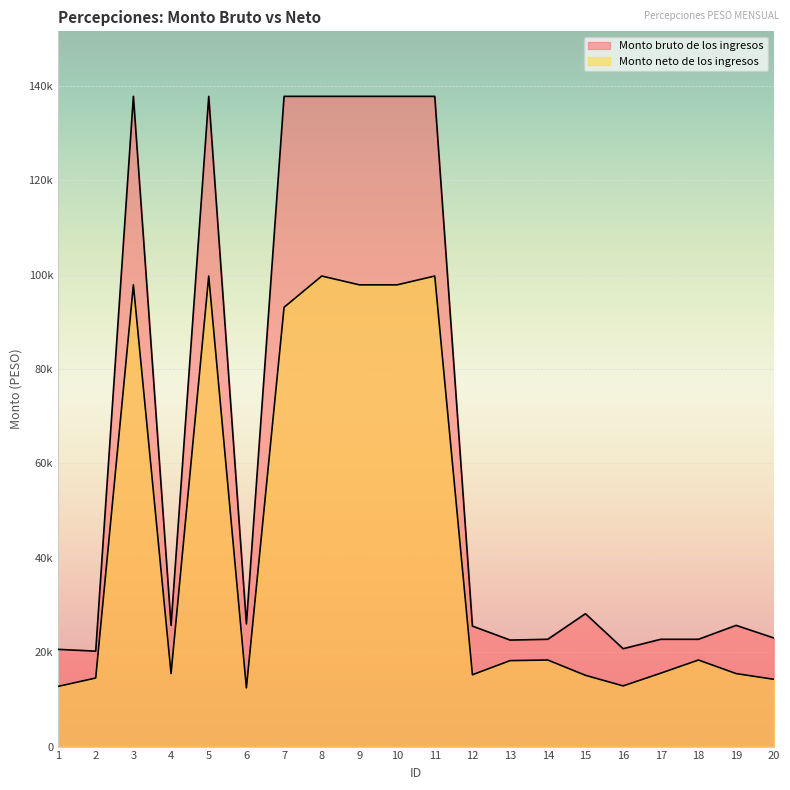

At which category does the chart reach its peak across all series?

3